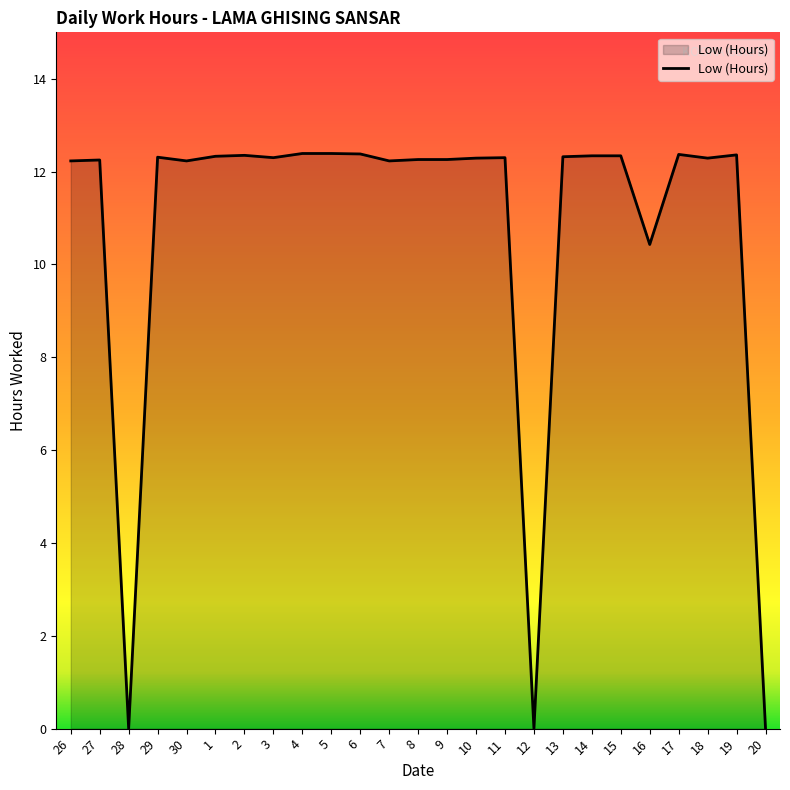

True or false: the data shows 12.3 at 9.

True